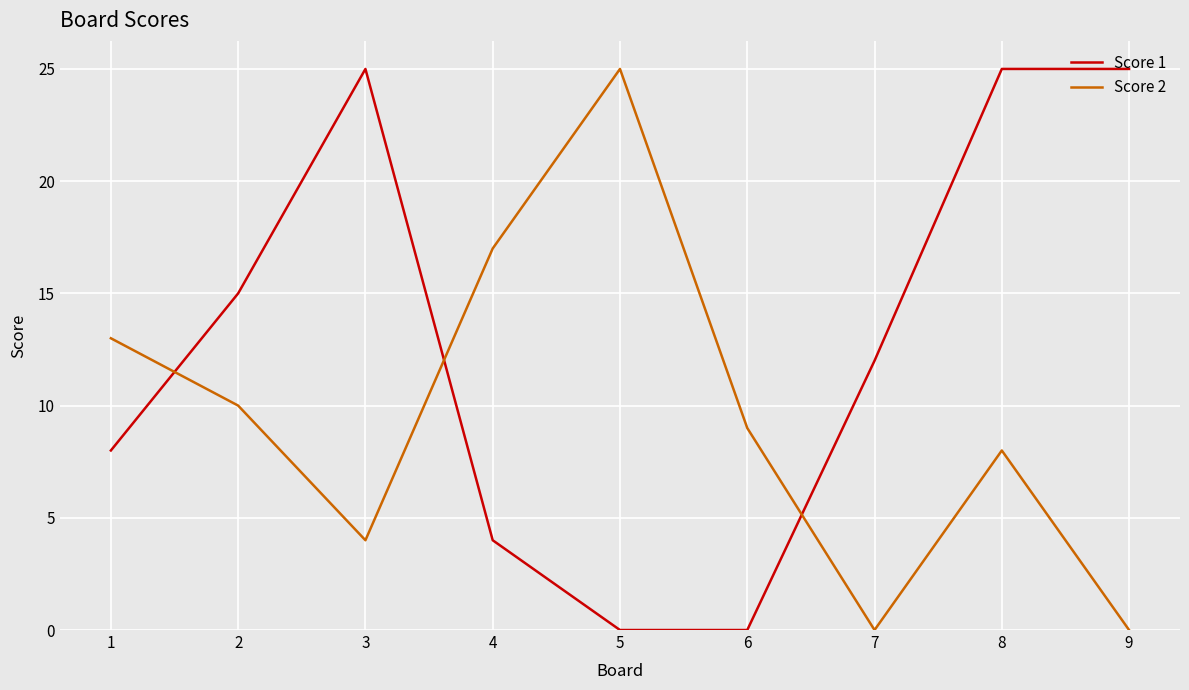

Reading left to right, list all the values displayed in this chart.

Score 1: 1=8	2=15	3=25	4=4	5=0	6=0	7=12	8=25	9=25
Score 2: 1=13	2=10	3=4	4=17	5=25	6=9	7=0	8=8	9=0